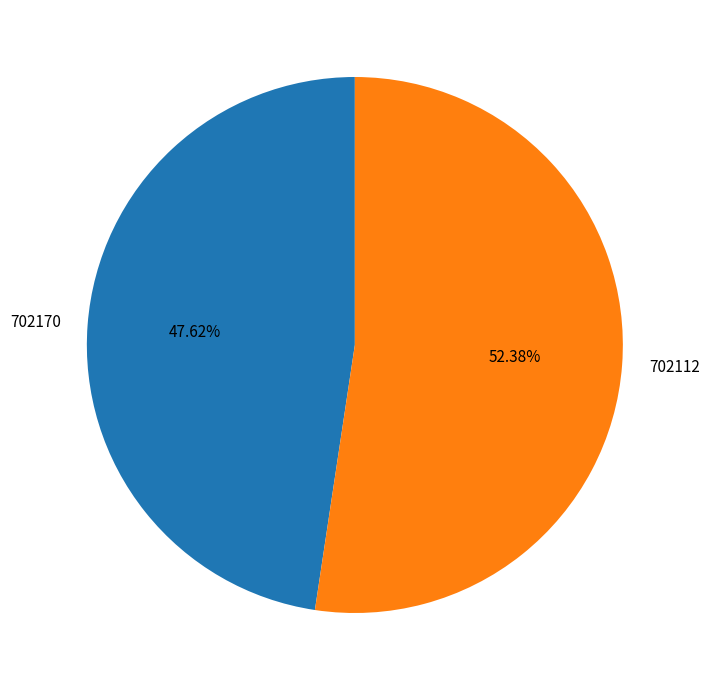

To the nearest percent, what percentage of the pie is 702112?

52%